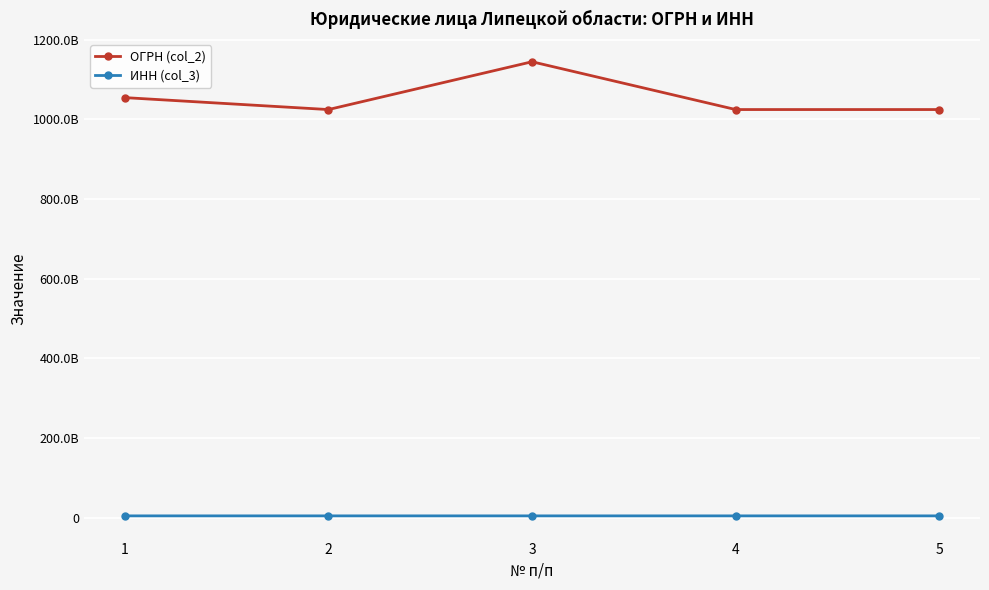

What are all the series names shown in the legend?

ОГРН (col_2), ИНН (col_3)